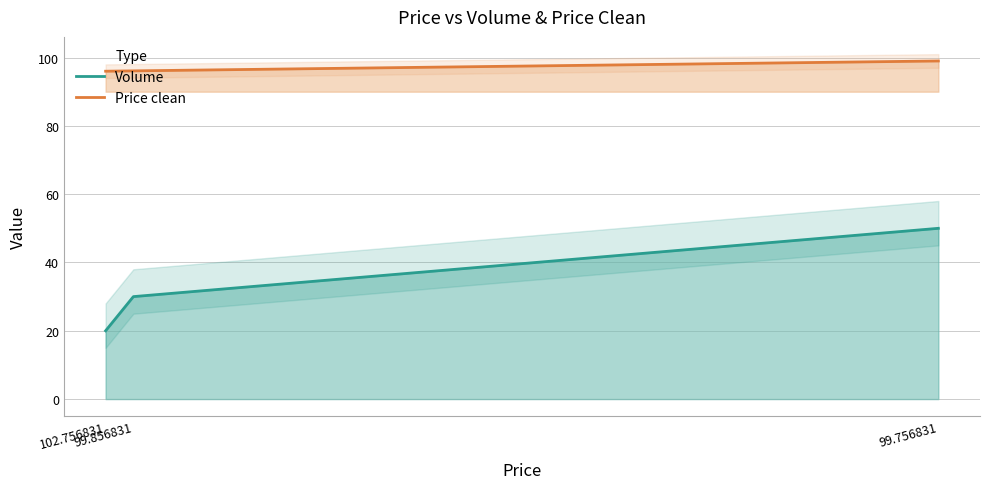

What value does the Volume series have at 102.756831?

20.0